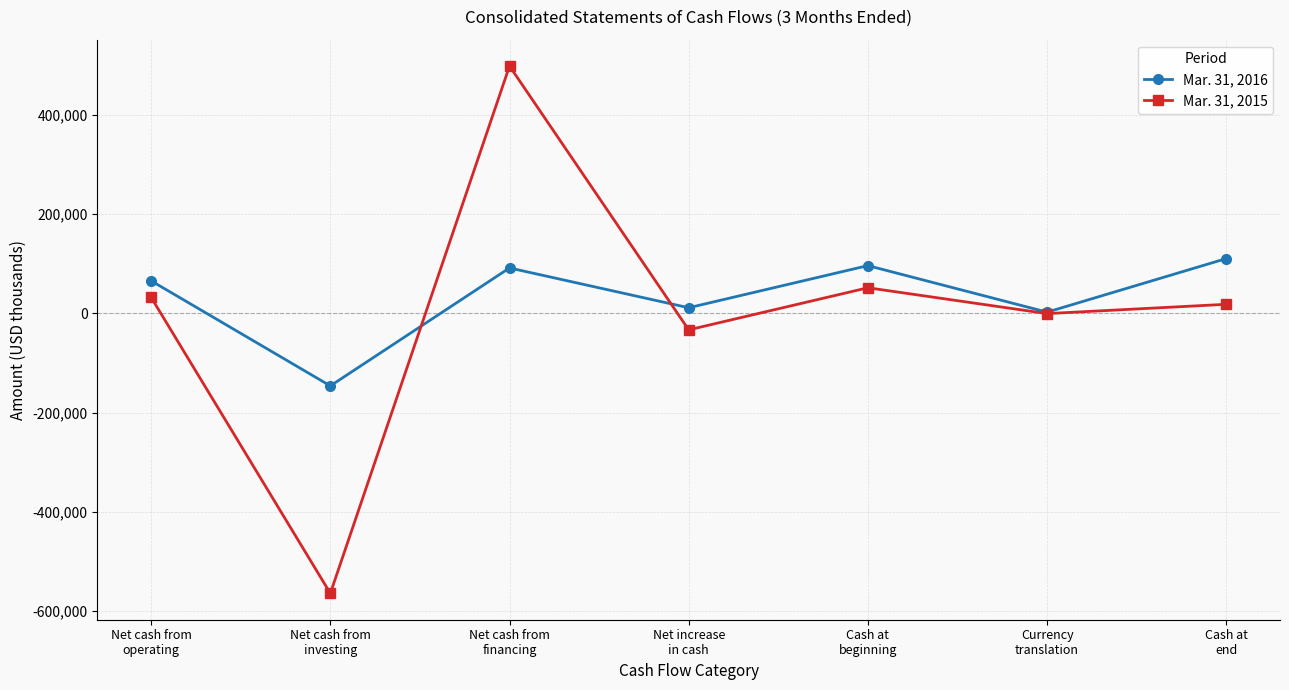

What is the total value across all series at Cash at
end?

129096